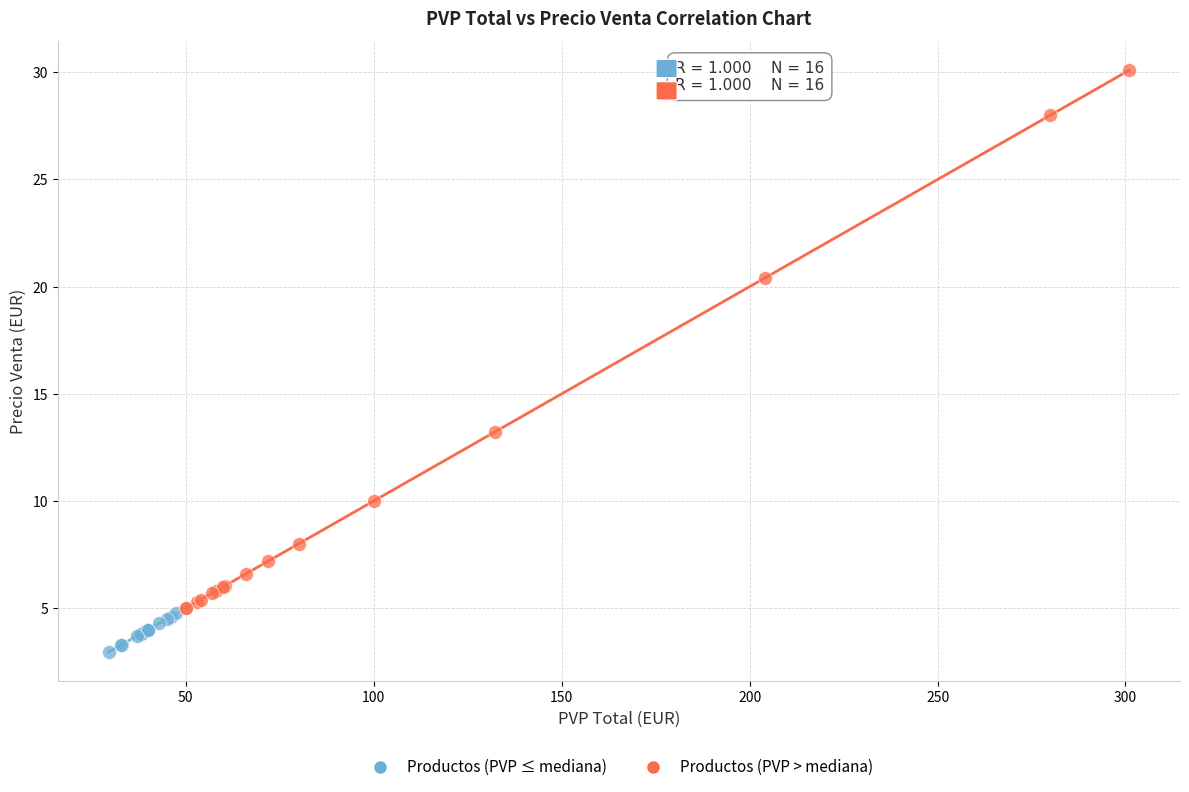

Which series contains the highest Y value?

Productos (PVP > mediana)